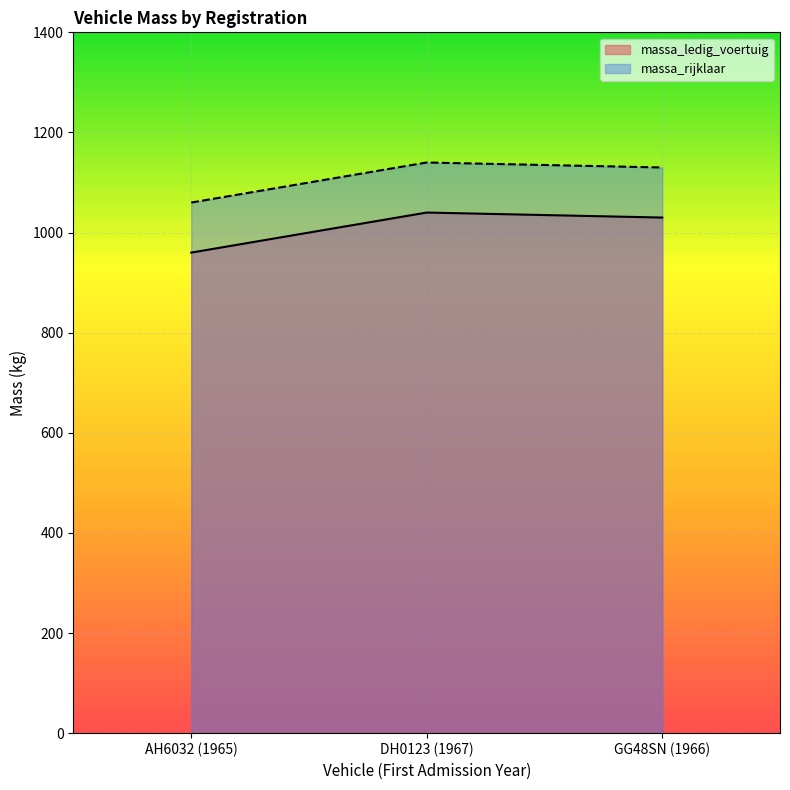

Reading left to right, transcribe all the data shown in this chart.

massa_ledig_voertuig: AH6032 (1965)=960	DH0123 (1967)=1040	GG48SN (1966)=1030
massa_rijklaar: AH6032 (1965)=1060	DH0123 (1967)=1140	GG48SN (1966)=1130